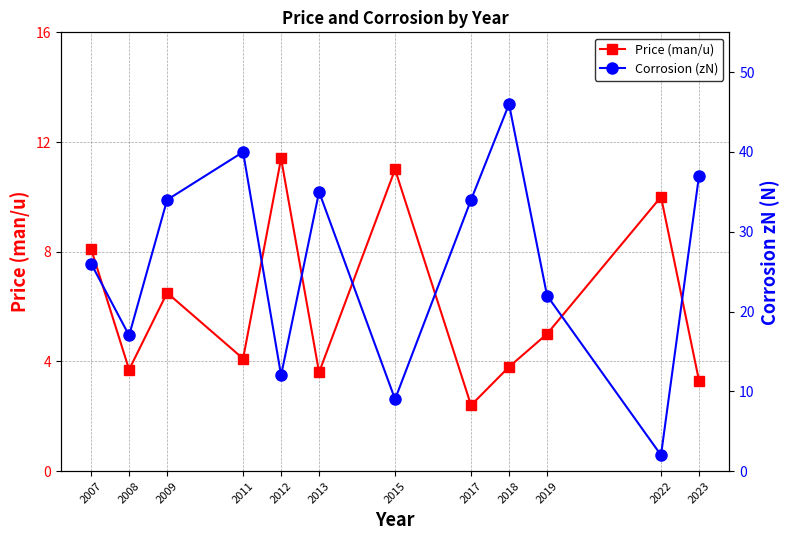

Does the chart have visible grid lines?

Yes